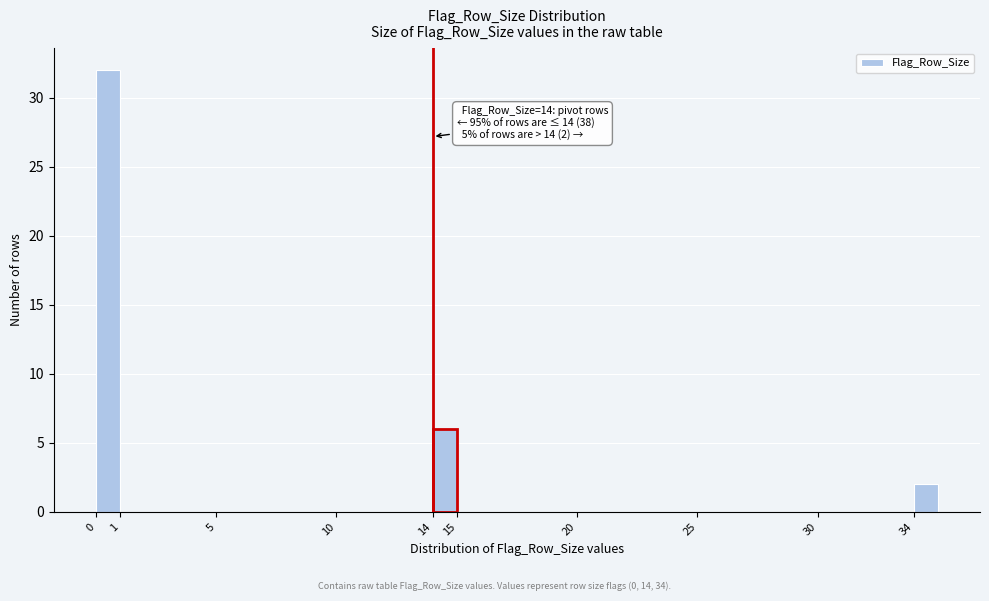

Over which range of the x-axis is the bar tallest?

0 to 1